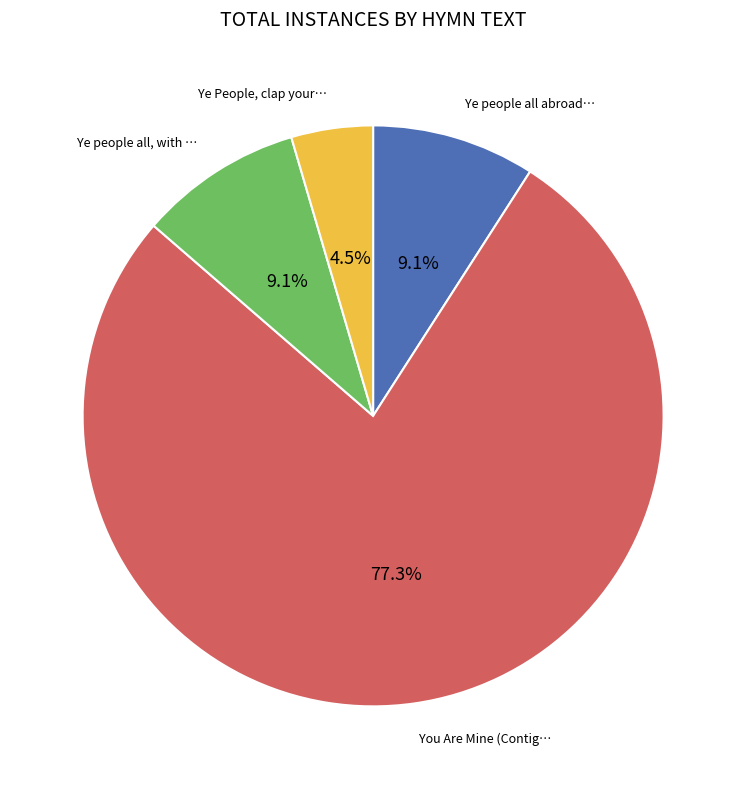

How many slices are in this pie chart?

4